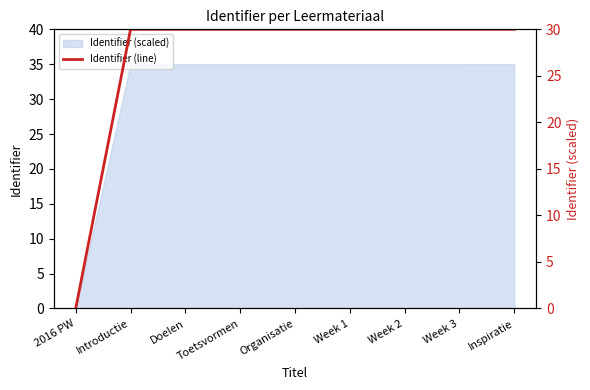

Rank the categories by value from lowest to highest.

2016 PW, Introductie, Doelen, Toetsvormen, Organisatie, Week 1, Week 2, Week 3, Inspiratie